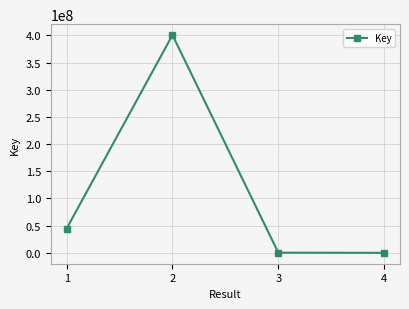

The chart shows a value of 718711708 at 2. True or false?

False